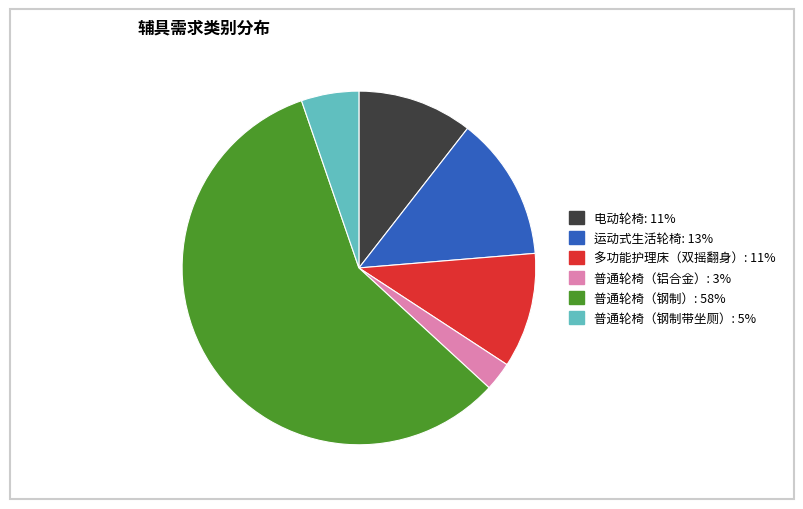

Is it true that 普通轮椅（钢制） is 50% of the pie?

False